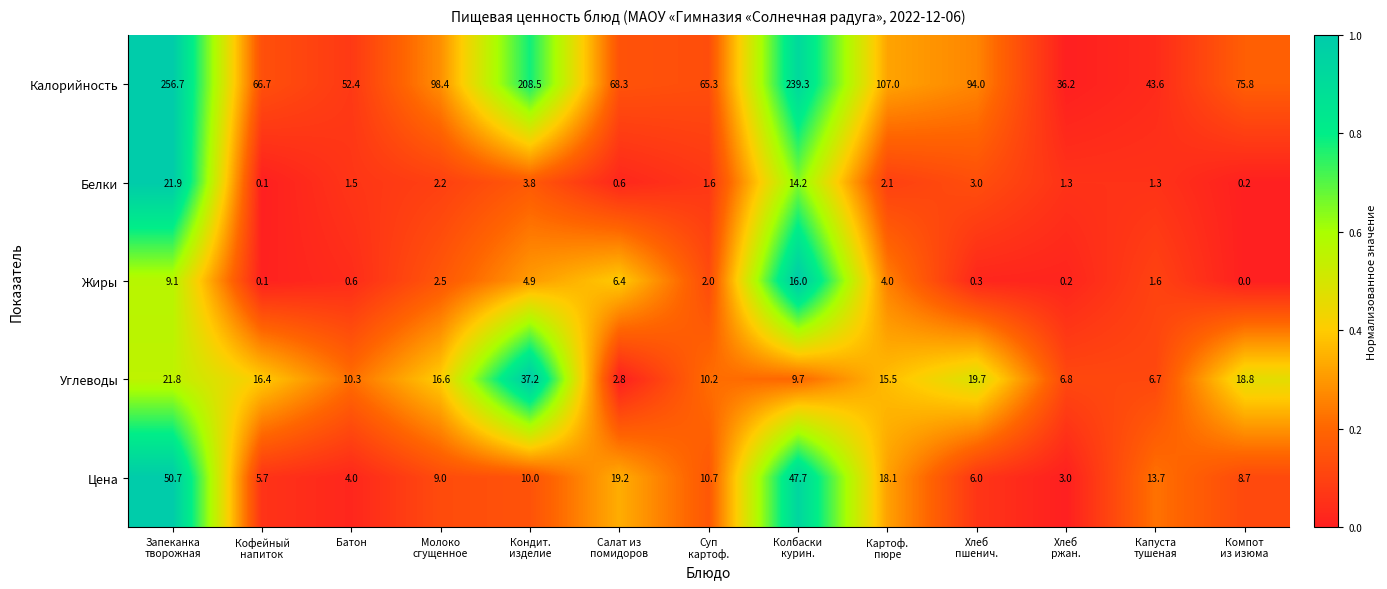

How many distinct data groups are displayed?

5